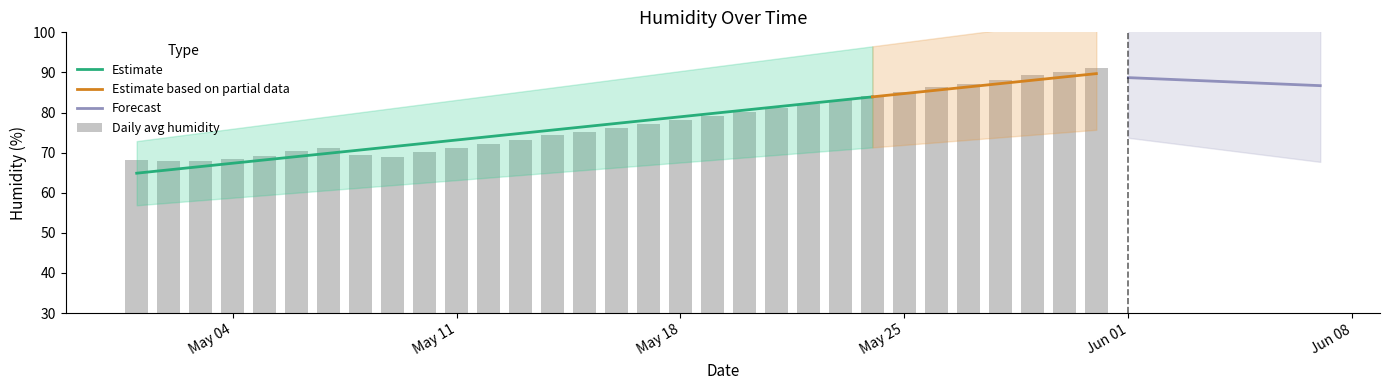

Is it true that Estimate equals 18.3 at May 04?

False